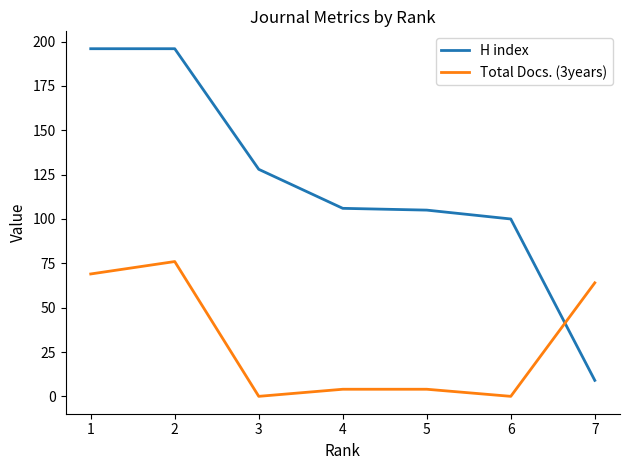

Is the value of H index at 7 greater than the value of Total Docs. (3years) at 7?

No